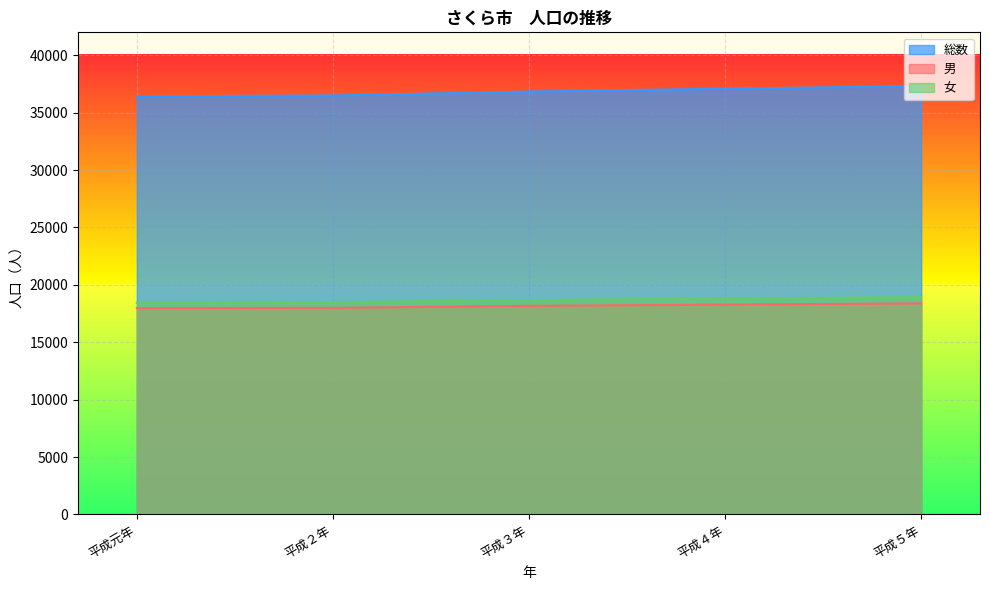

What is the difference between the second highest and second lowest values in the 女 series?

317